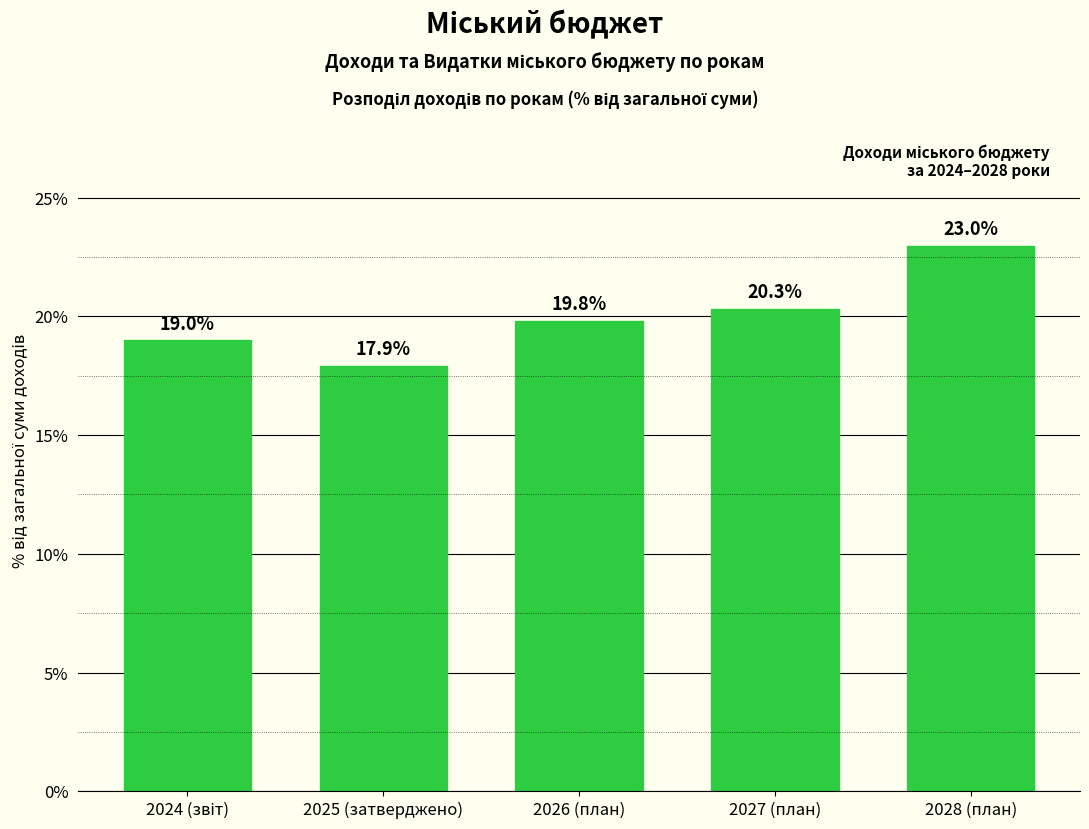

Reading left to right, extract all data points from this chart.

19.0	17.9	19.8	20.3	23.0